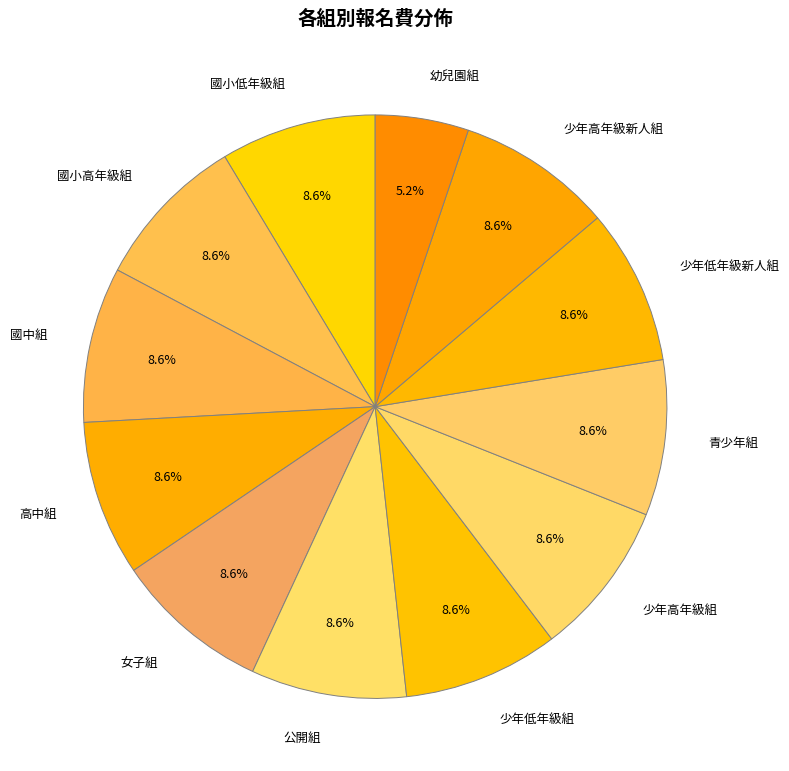

Do 少年低年級新人組 and 幼兒園組 together represent more than half of the pie?

No